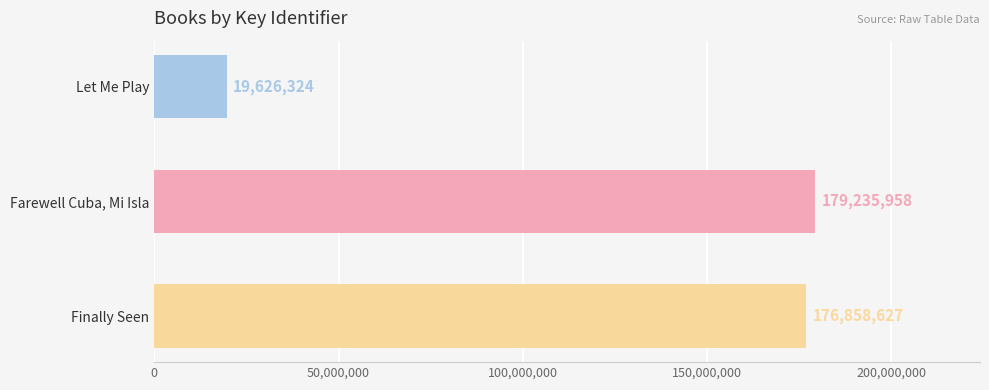

How many bars are there in total?

3